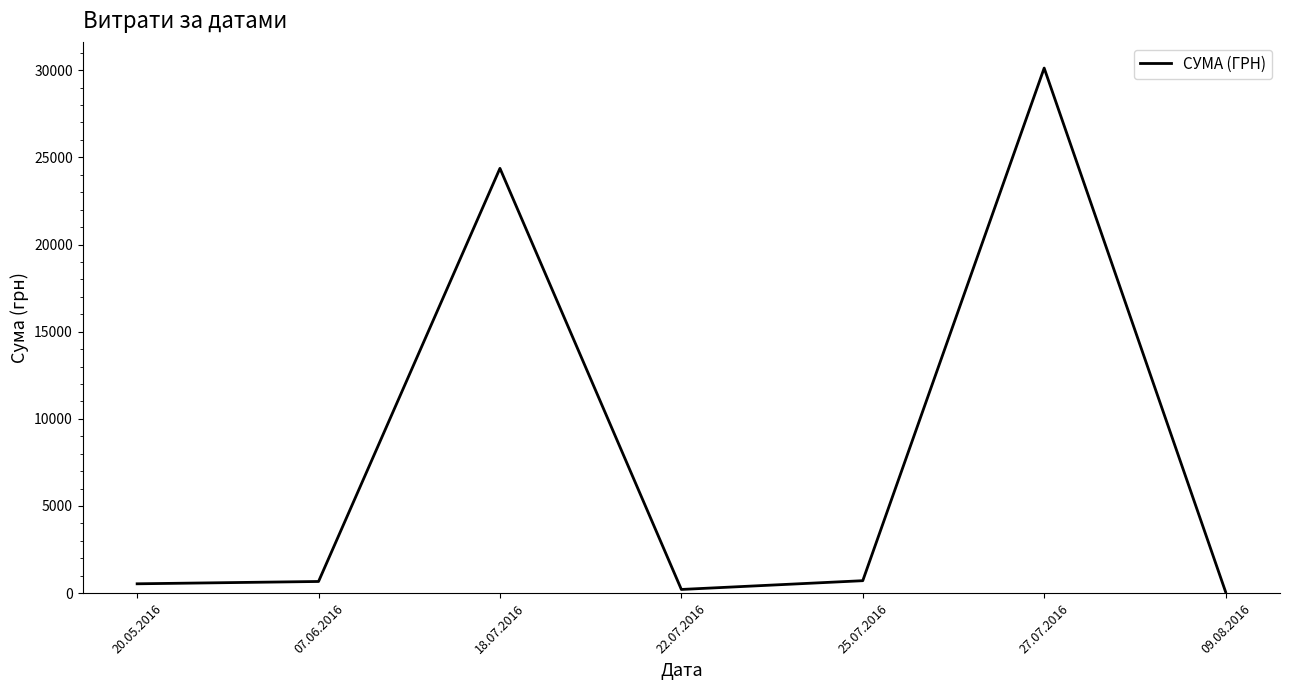

How many series are shown in this chart?

1